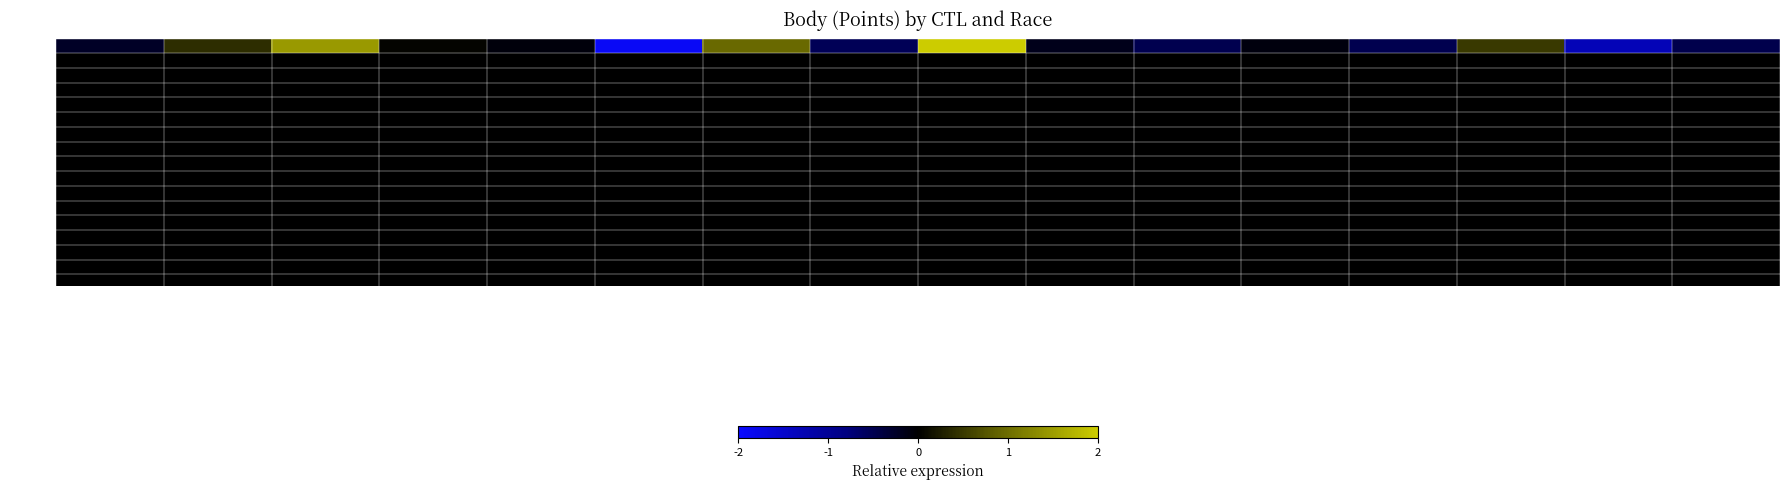

The value at Zlatá plachta Barbory is -0.1. True or false?

False